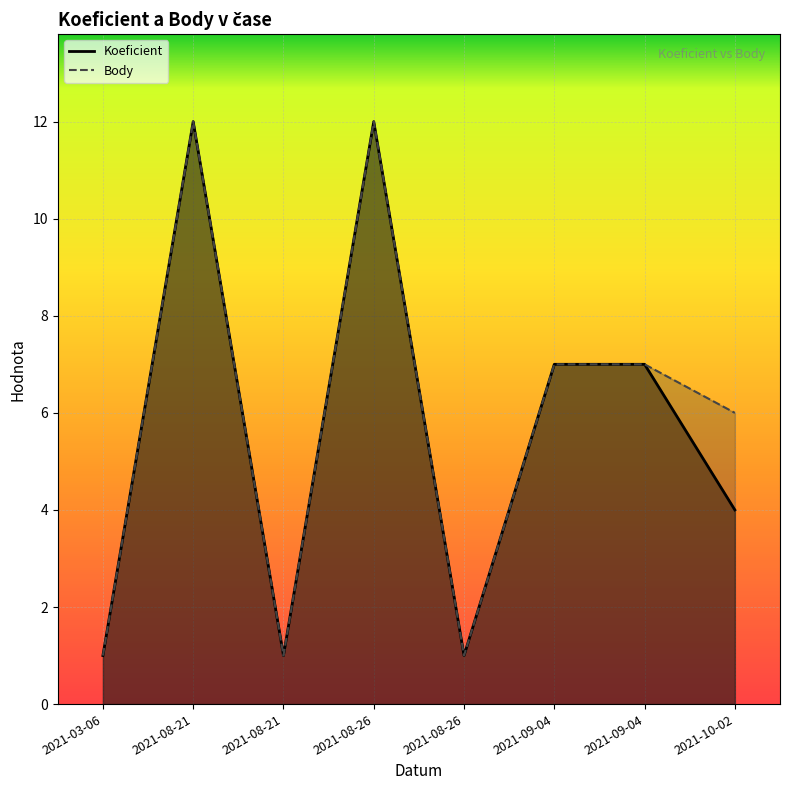

At which category does Body reach its first local valley?

2021-08-21